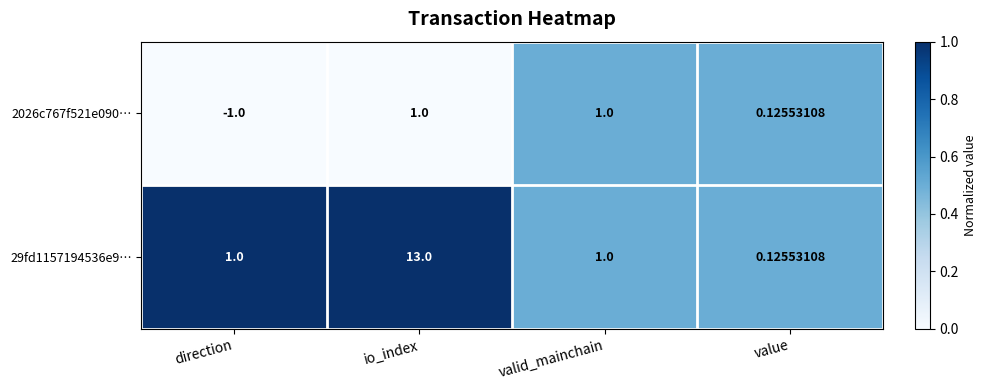

Which series changed the most between io_index and valid_mainchain?

29fd1157194536e9…